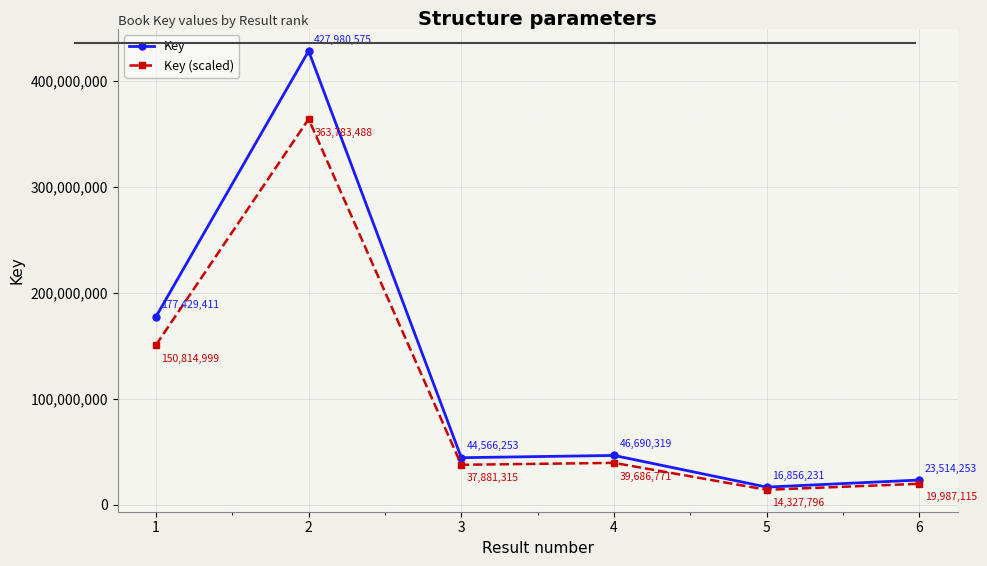

Rank the series at 4 from highest to lowest value.

Key, Key (scaled)